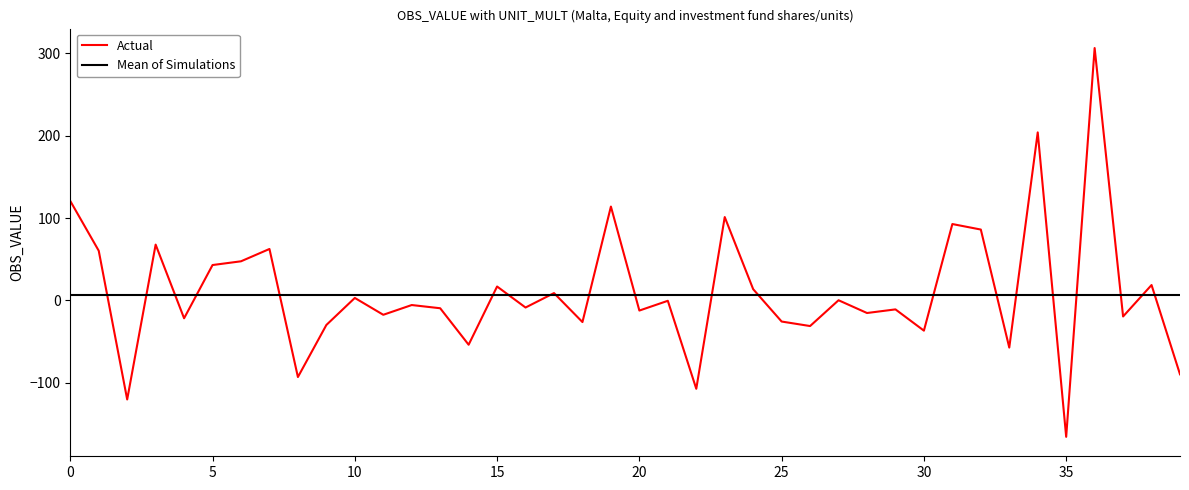

What is the greatest value displayed?

306.5